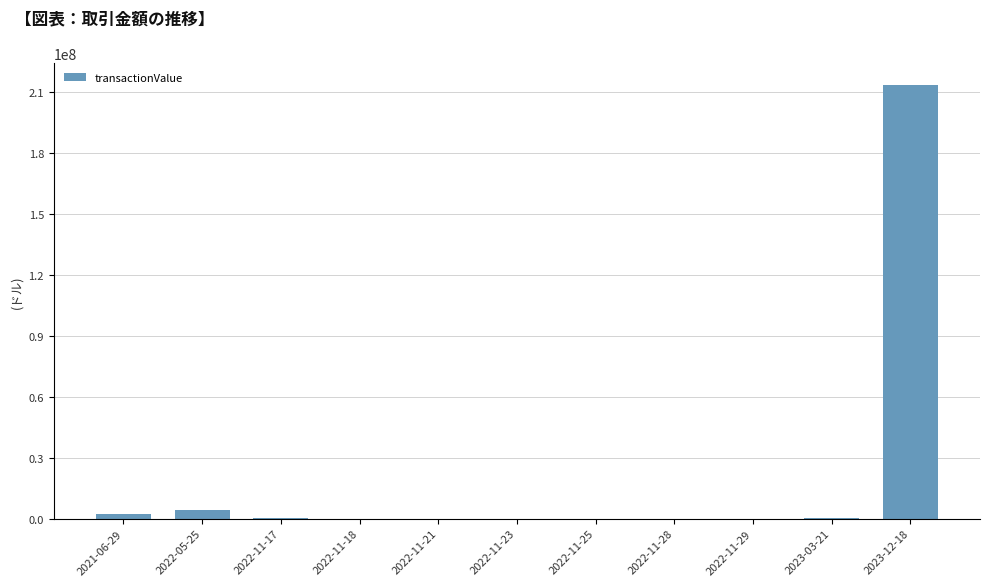

What is the greatest value displayed?

213657911